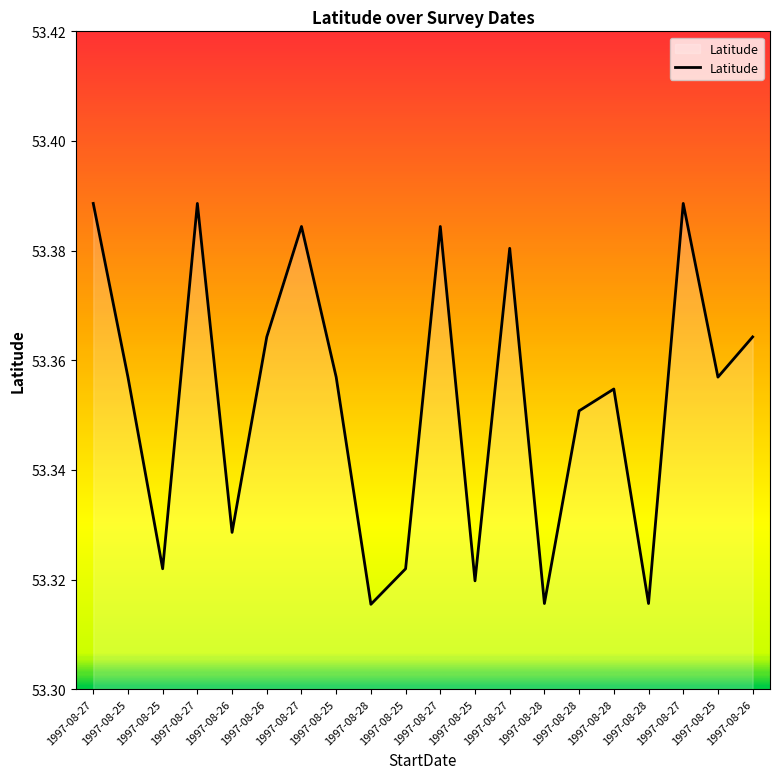

Reading right to left, transcribe all the data shown in this chart.

1997-08-26=53.4	1997-08-25=53.4	1997-08-27=53.4	1997-08-28=53.3	1997-08-28=53.4	1997-08-28=53.4	1997-08-28=53.3	1997-08-27=53.4	1997-08-25=53.3	1997-08-27=53.4	1997-08-25=53.3	1997-08-28=53.3	1997-08-25=53.4	1997-08-27=53.4	1997-08-26=53.4	1997-08-26=53.3	1997-08-27=53.4	1997-08-25=53.3	1997-08-25=53.4	1997-08-27=53.4